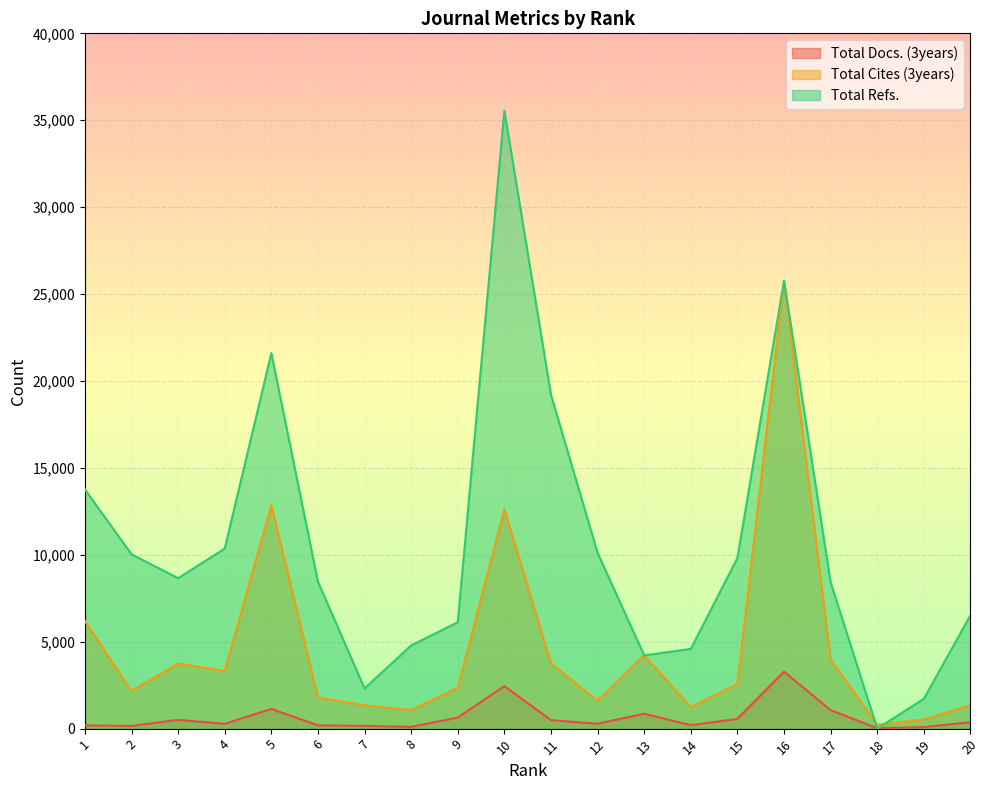

What is the total value across all series at 11?

23443